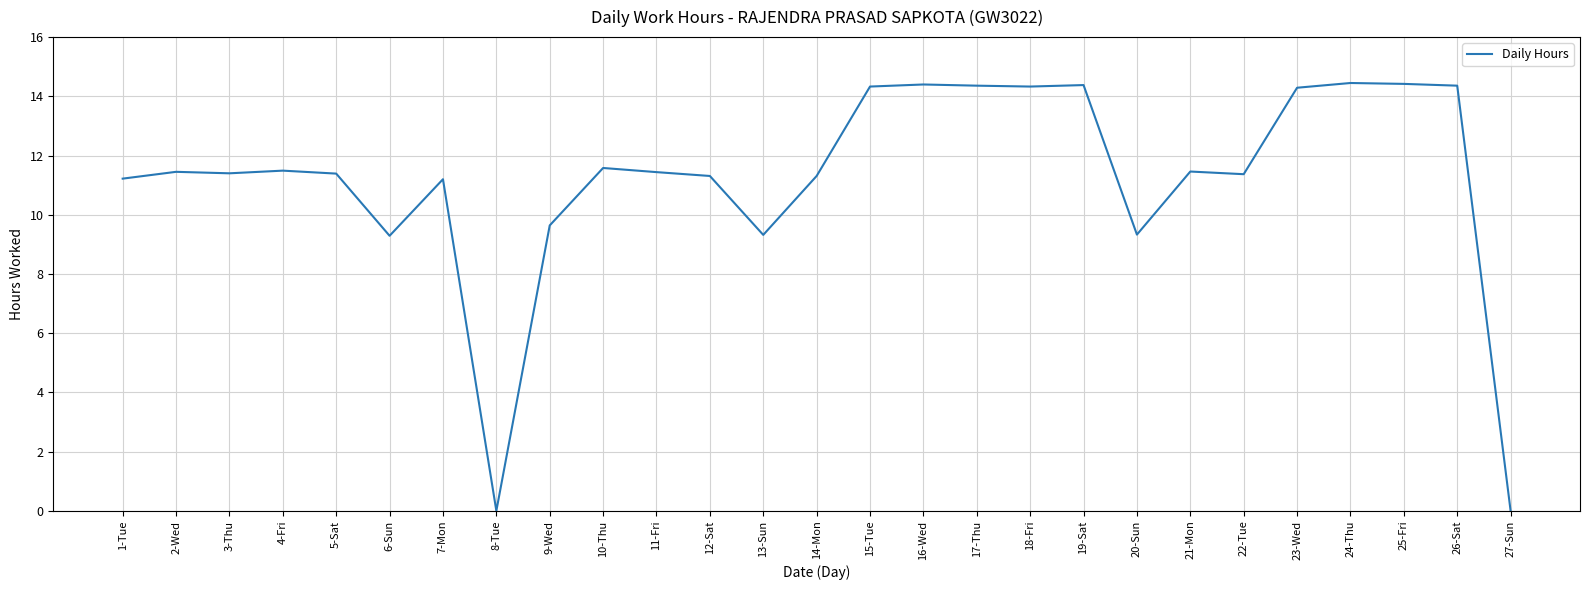

What is the change in value from 10-Thu to 25-Fri?

+2.8